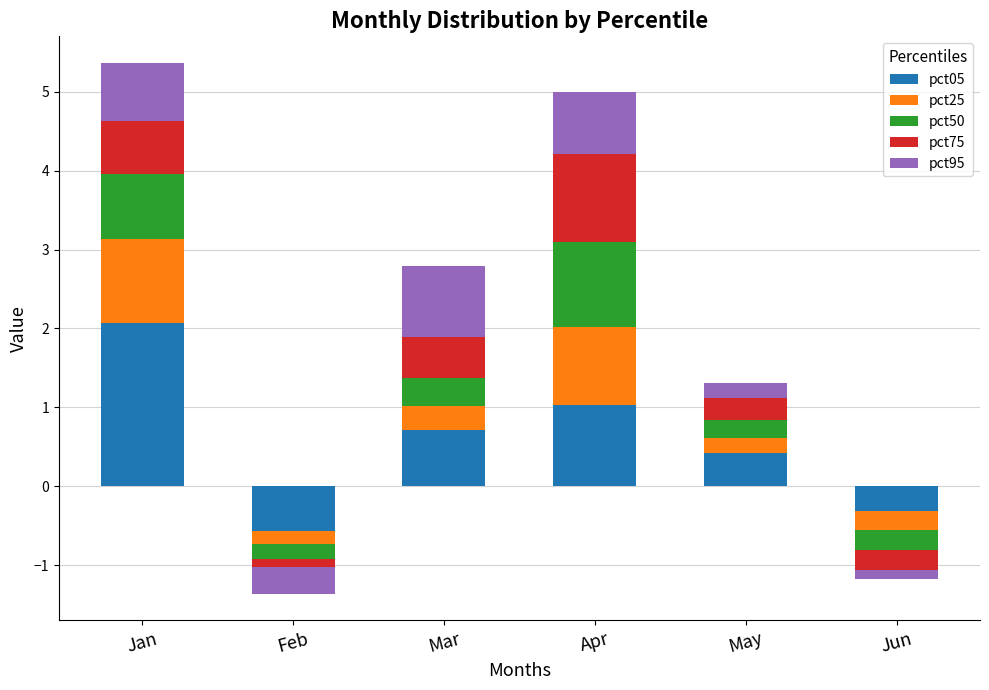

What is the value of the pct05 bar at the 5th from the left?

0.4